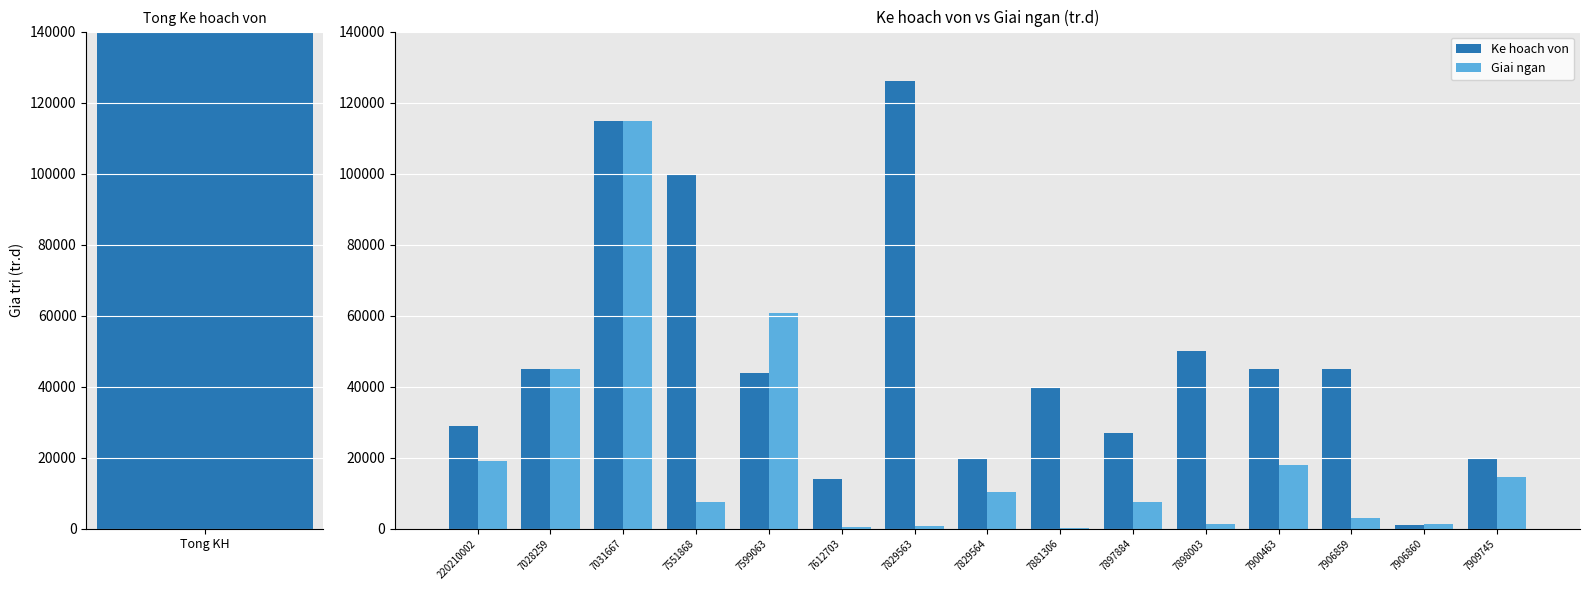

True or false: Giai ngan has a value of 114882.6 at 7031667.

True